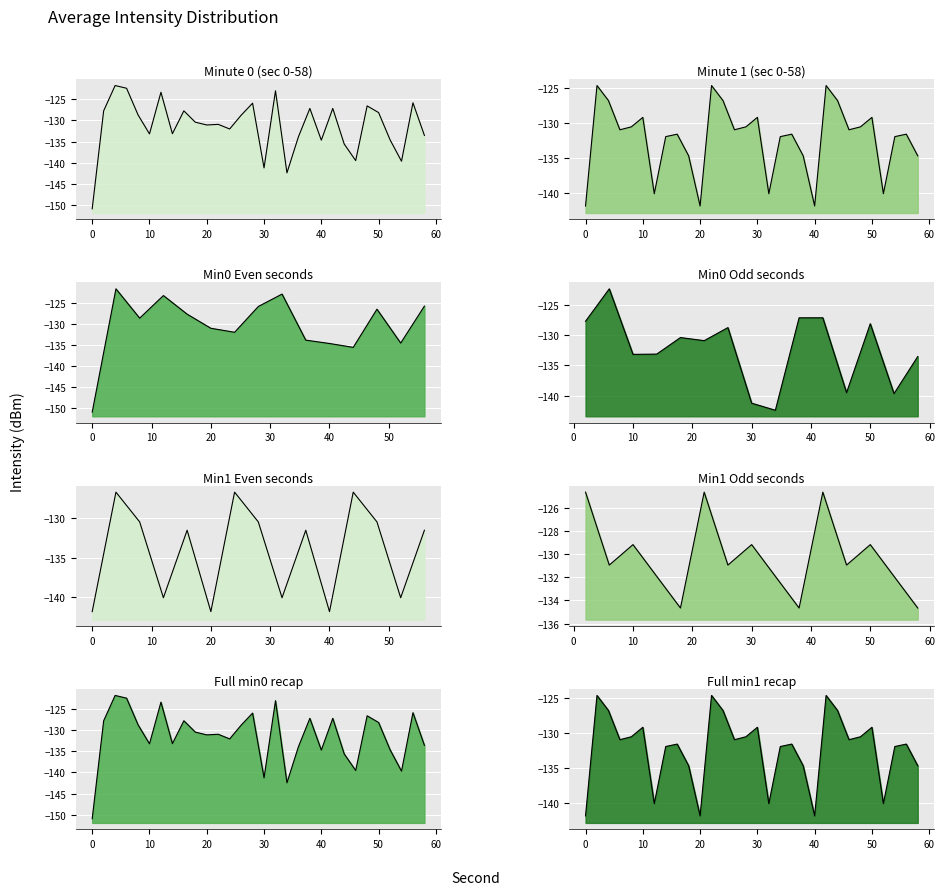

At which category does 0-2min reach its first local peak?

4